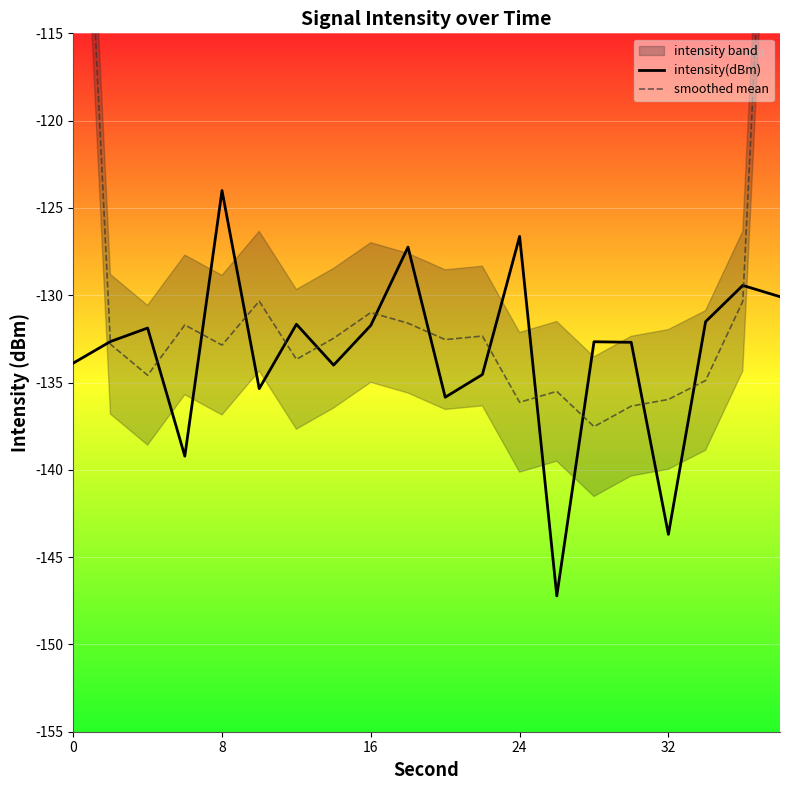

After their last crossing, which series has the higher values: smoothed mean or intensity(dBm)?

smoothed mean